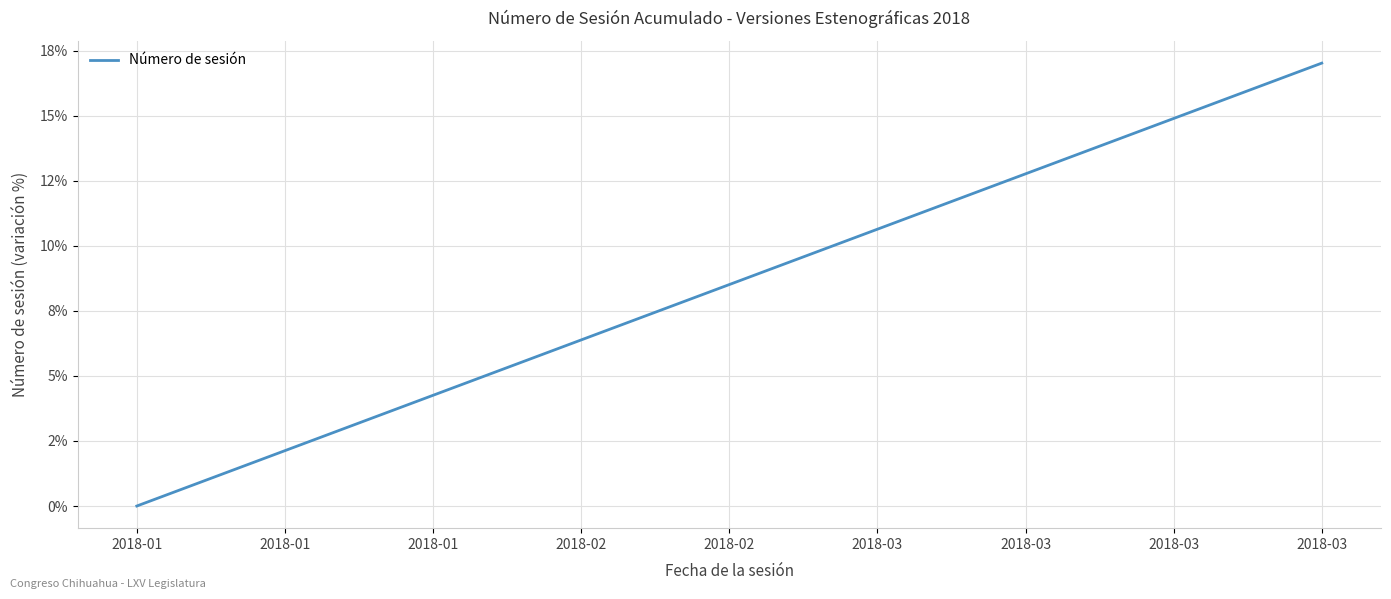

What is the difference between the second highest and minimum values?

16.3